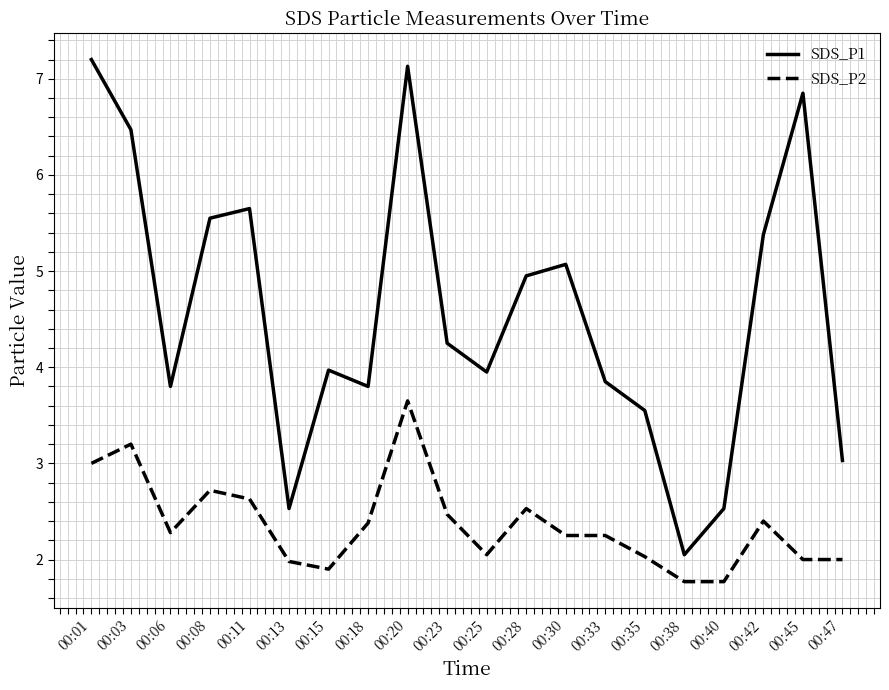

Does the chart display data point markers on the line(s)?

No